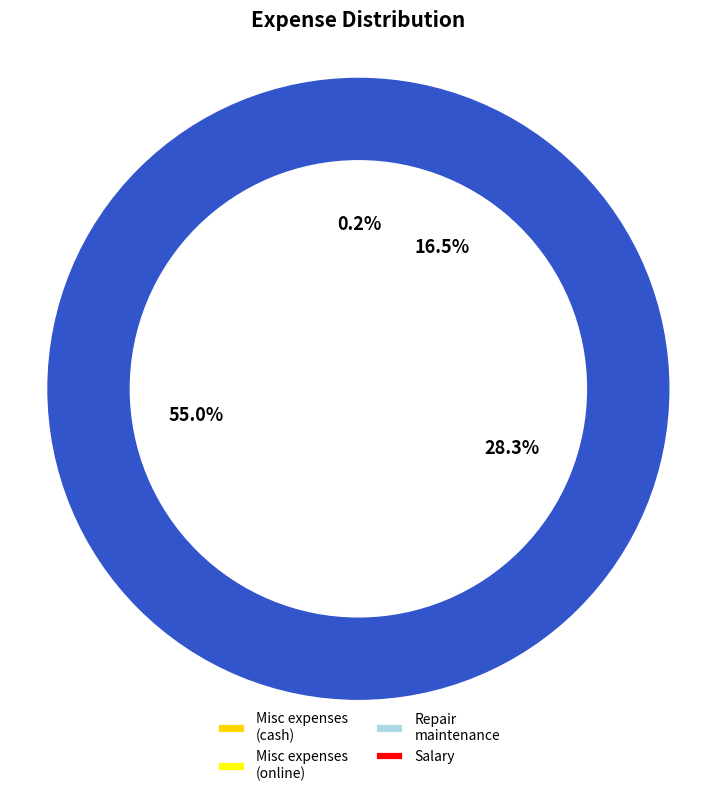

To the nearest percent, what is the combined percentage of Misc expenses and Repair maintenance?

29%